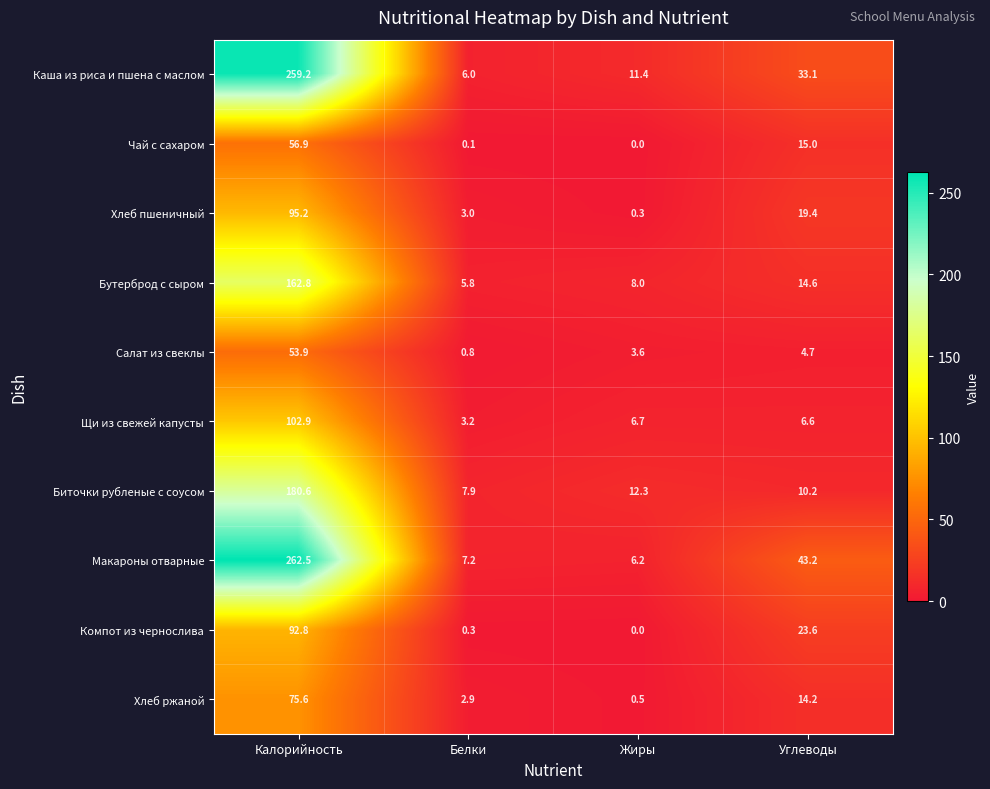

At which category is the sum across all series the highest?

Калорийность